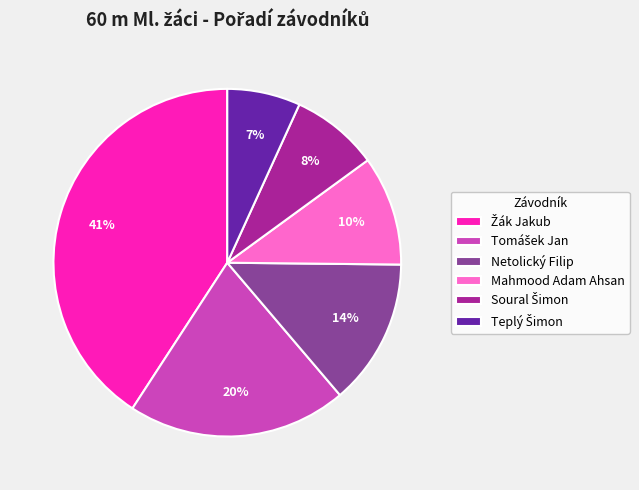

Count the number of slices in the pie.

6